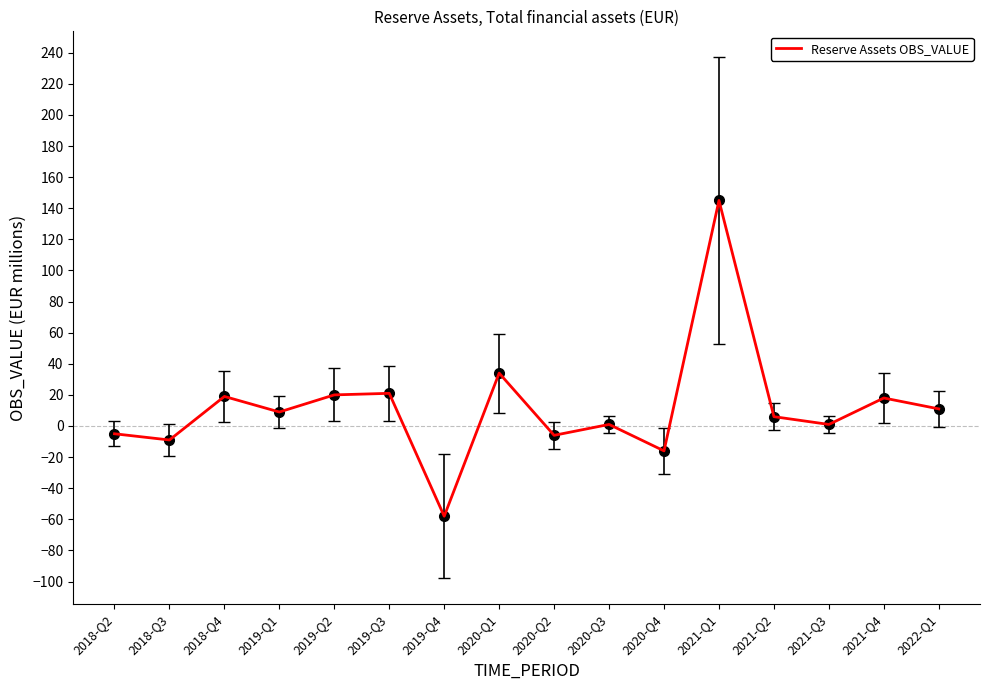

What value does the data have at 2021-Q4, to the nearest 10?

20